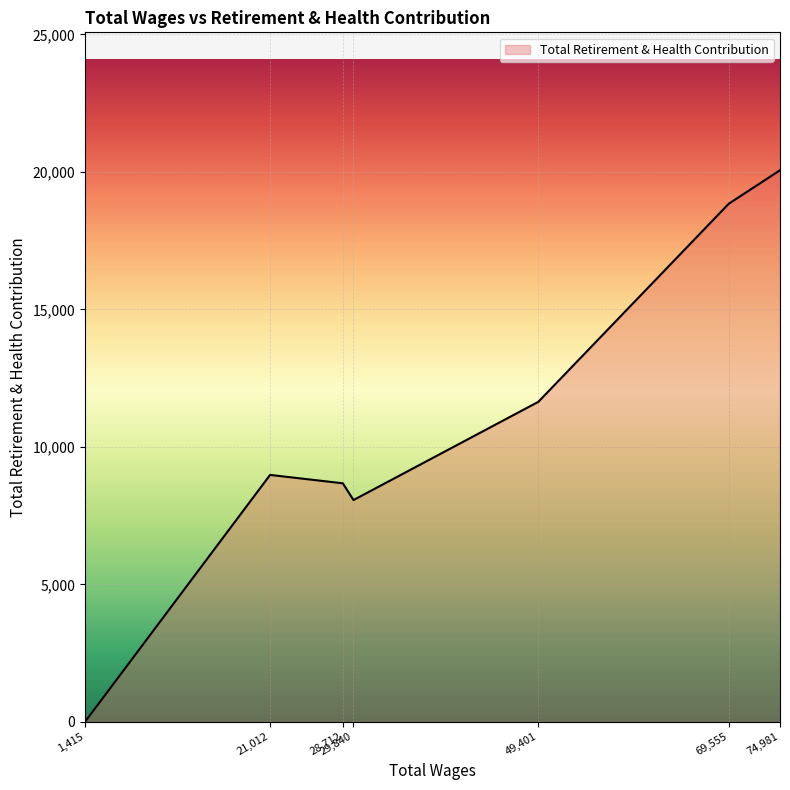

At which category does the data reach its first local peak?

21,012